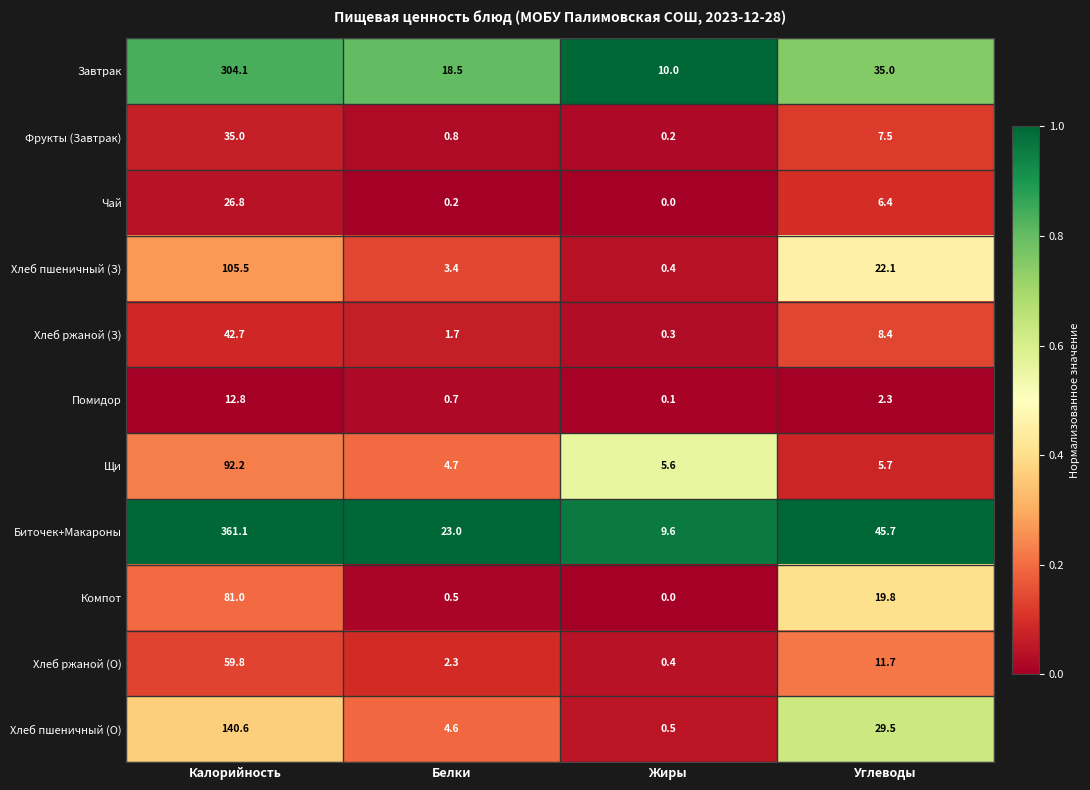

Where is Хлеб ржаной (О) nearest to the value 30?

Углеводы